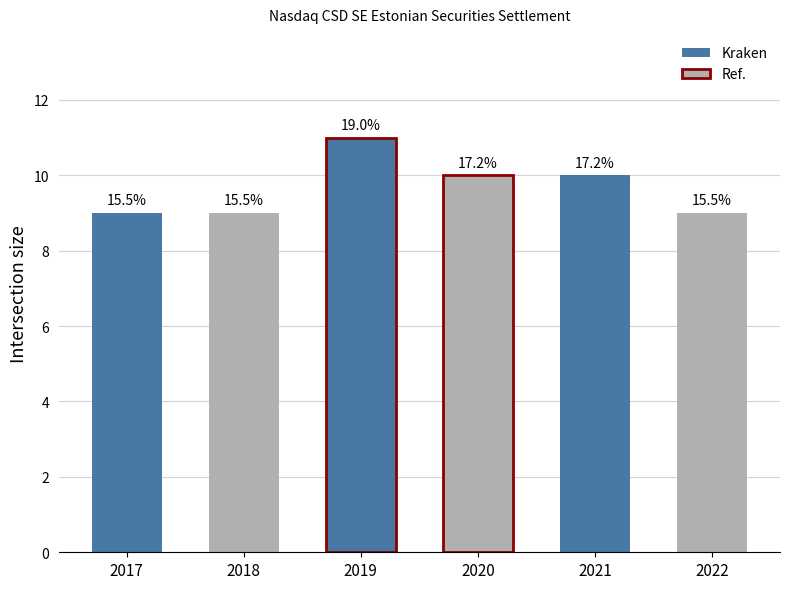

The value at 2020 is 13. True or false?

False